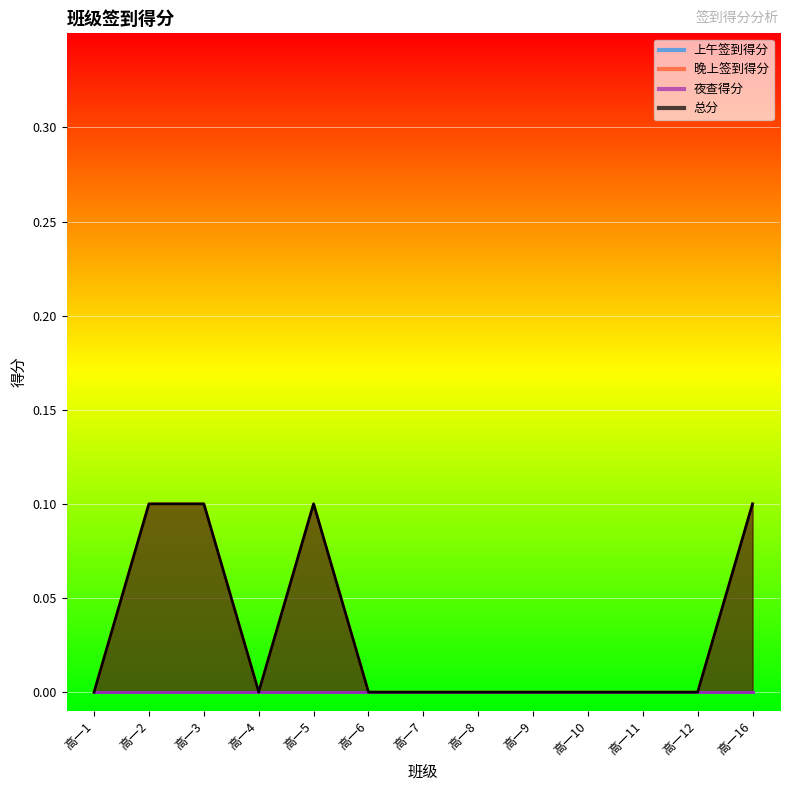

What is the value of the 晚上签到得分 point at the 3rd from the left?

0.1